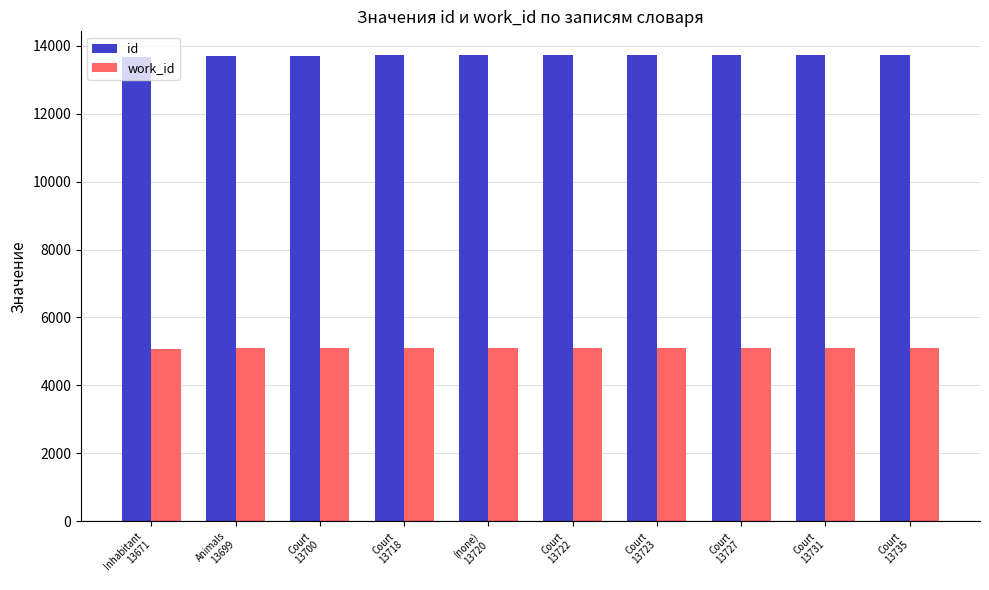

What is the sum of all id values?

137146